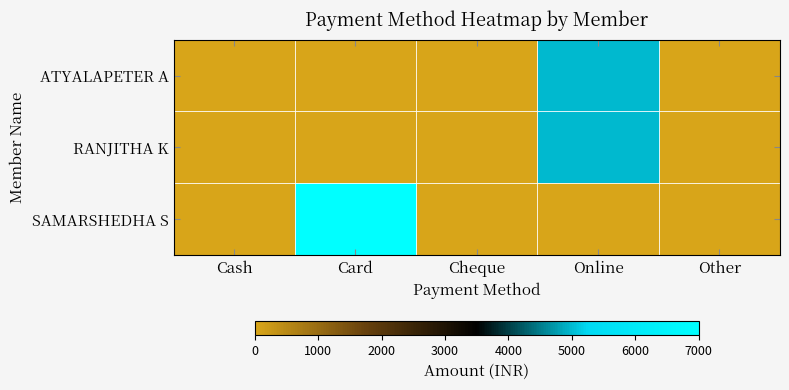

What is the difference between the highest and lowest values at Online?

5000